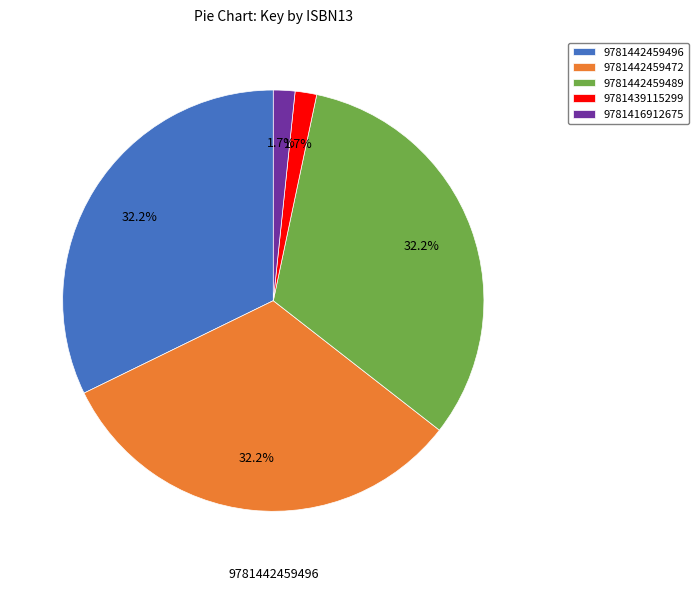

Combined, do 9781416912675 and 9781442459489 account for over 50%?

No